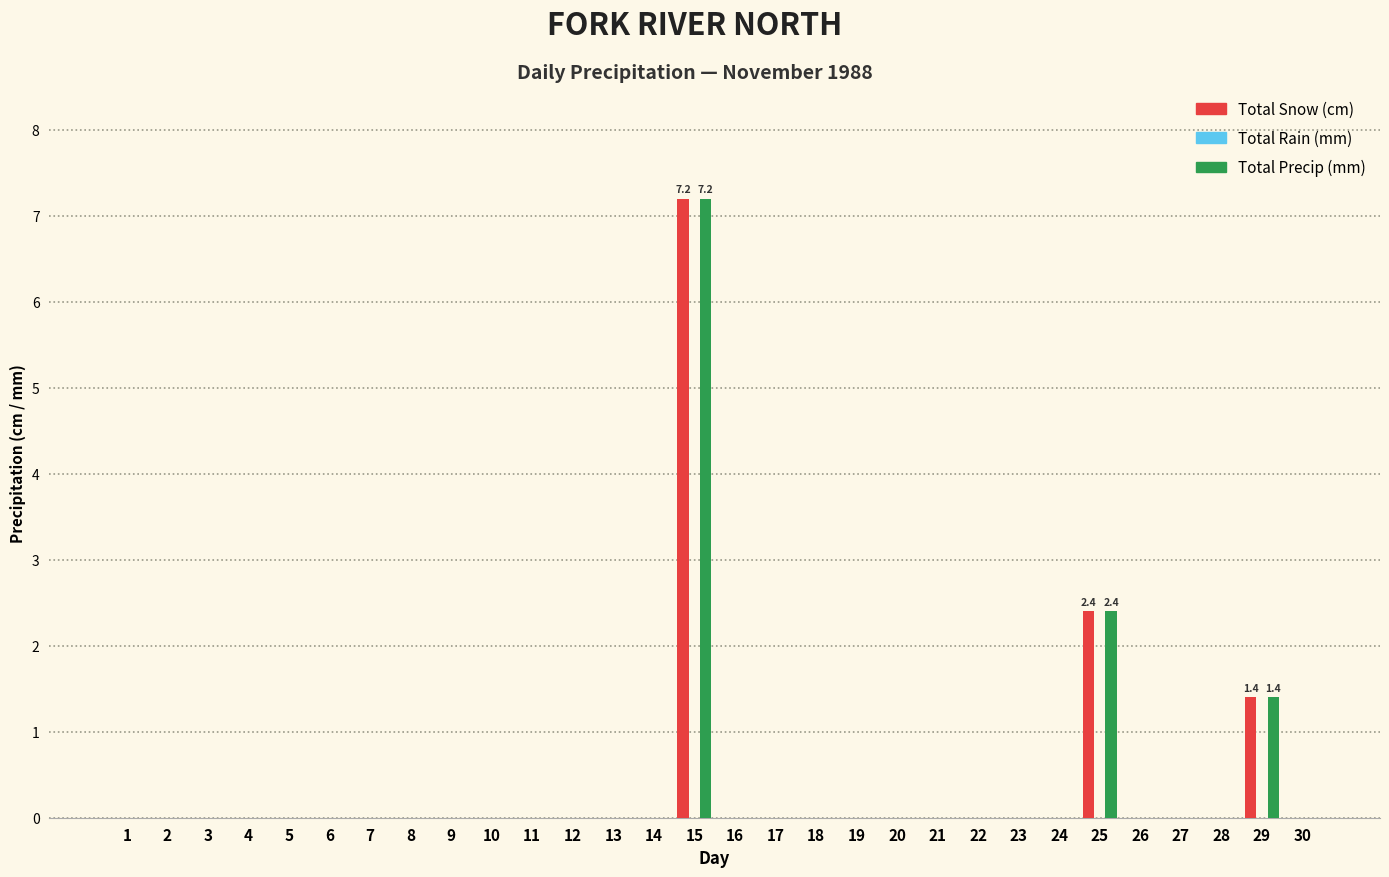

Where is Total Snow (cm) nearest to the value 3?

25